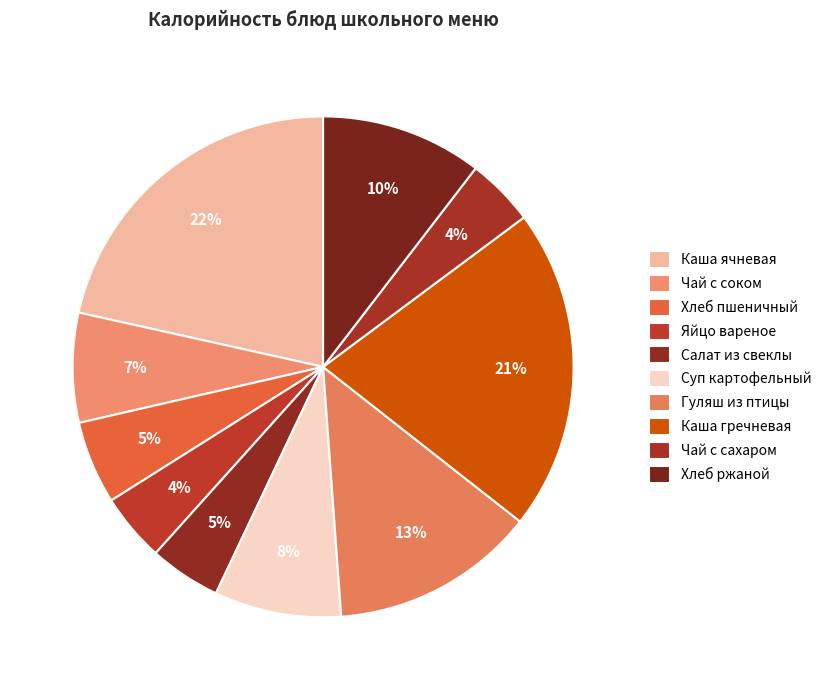

Count the number of slices in the pie.

10